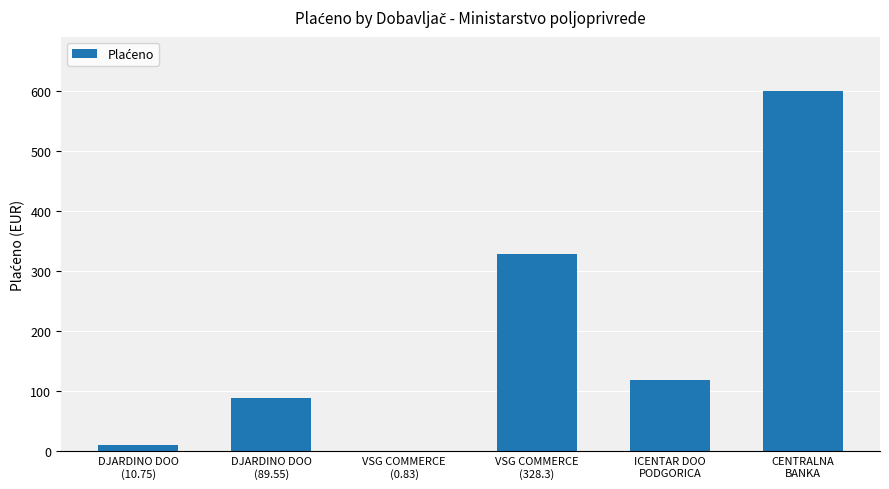

Are the bars grouped side by side (vs. stacked)?

No